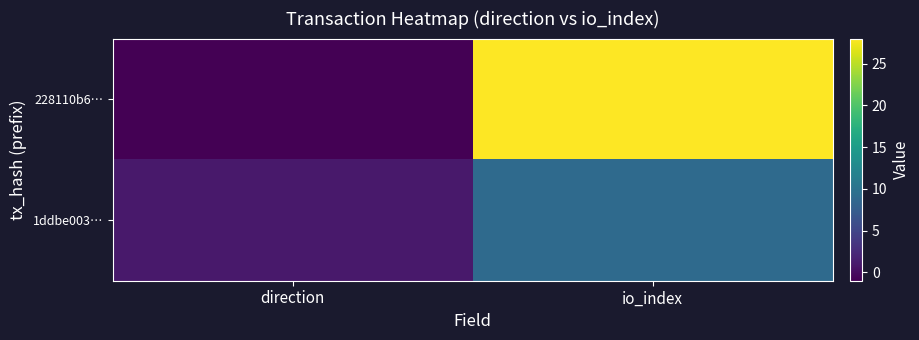

What is the minimum value shown in the chart?

-1